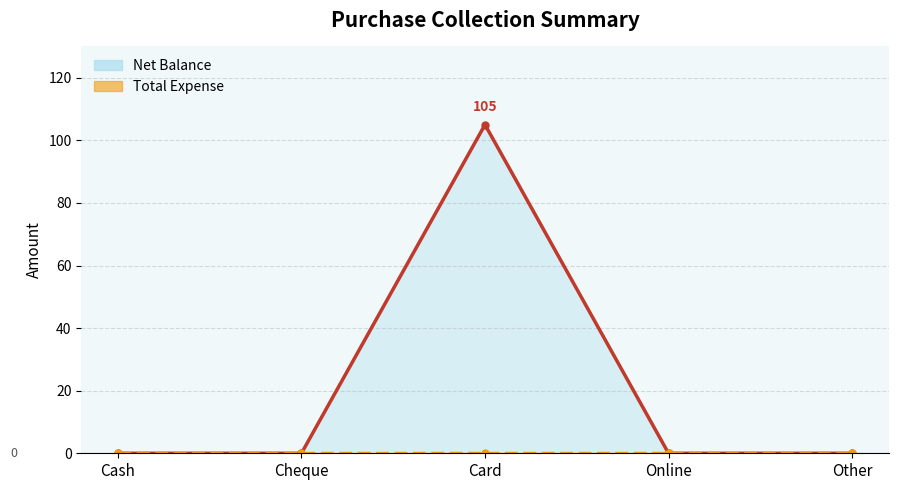

Which label corresponds to the largest value in the chart?

Card